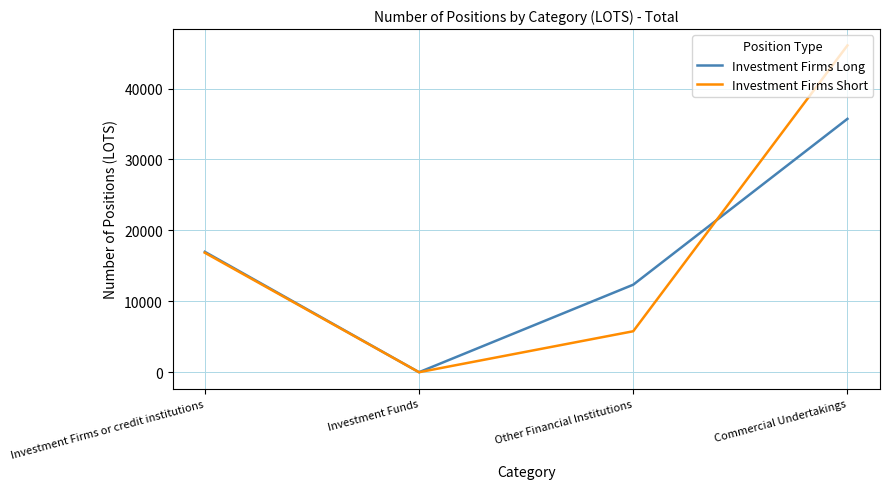

Rank the categories by Investment Firms Long value from lowest to highest.

Investment Funds, Other Financial Institutions, Investment Firms or credit institutions, Commercial Undertakings